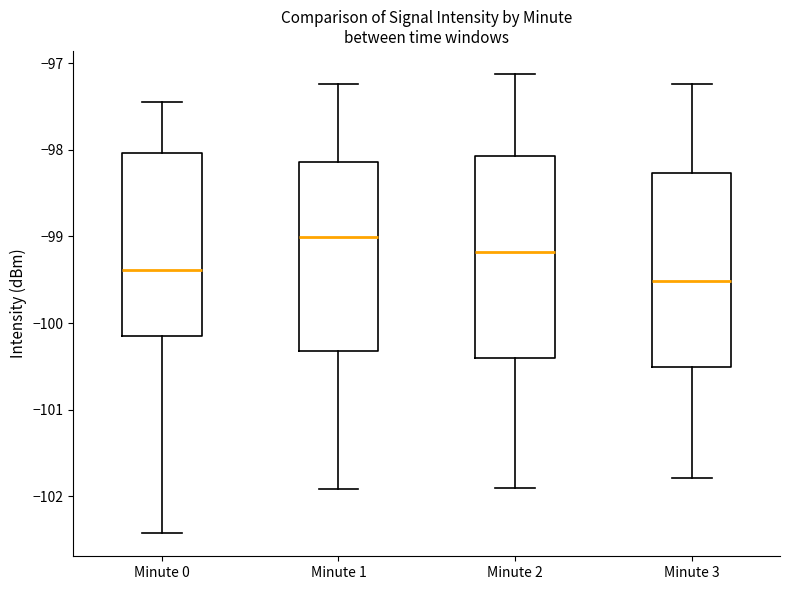

Reading left to right, transcribe this box plot: for each box, give where its median line is, the range the box spans, and where its two whiskers end, as read against the y-axis. The values are not printed on the chart, so give them approximately, as read against the axis.

Minute 0: median -99.4, box -100.1 to -98.0, whiskers -102.4 to -97.4
Minute 1: median -99.0, box -100.3 to -98.1, whiskers -101.9 to -97.2
Minute 2: median -99.2, box -100.4 to -98.1, whiskers -101.9 to -97.1
Minute 3: median -99.5, box -100.5 to -98.3, whiskers -101.8 to -97.2